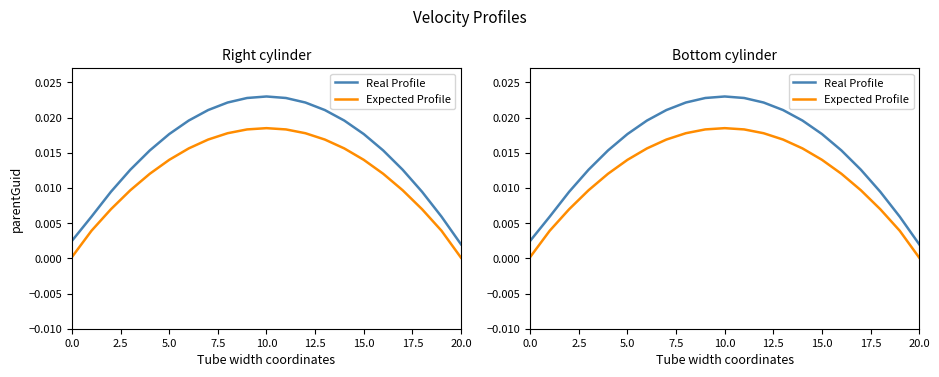

The Expected Profile series shows 0.0 at 2.5. True or false?

False